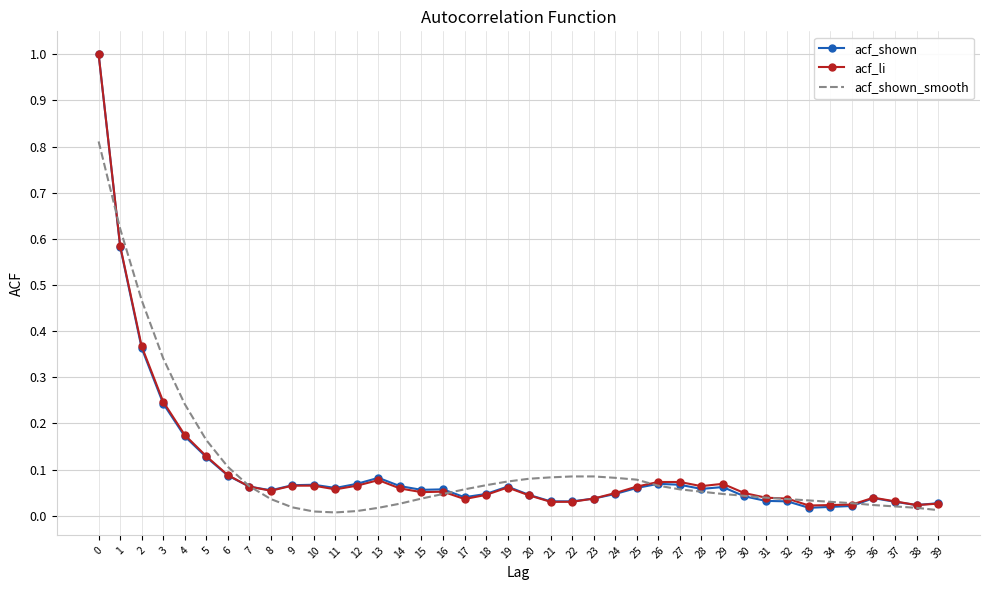

The acf_shown_smooth series shows 0.1 at 5. True or false?

False